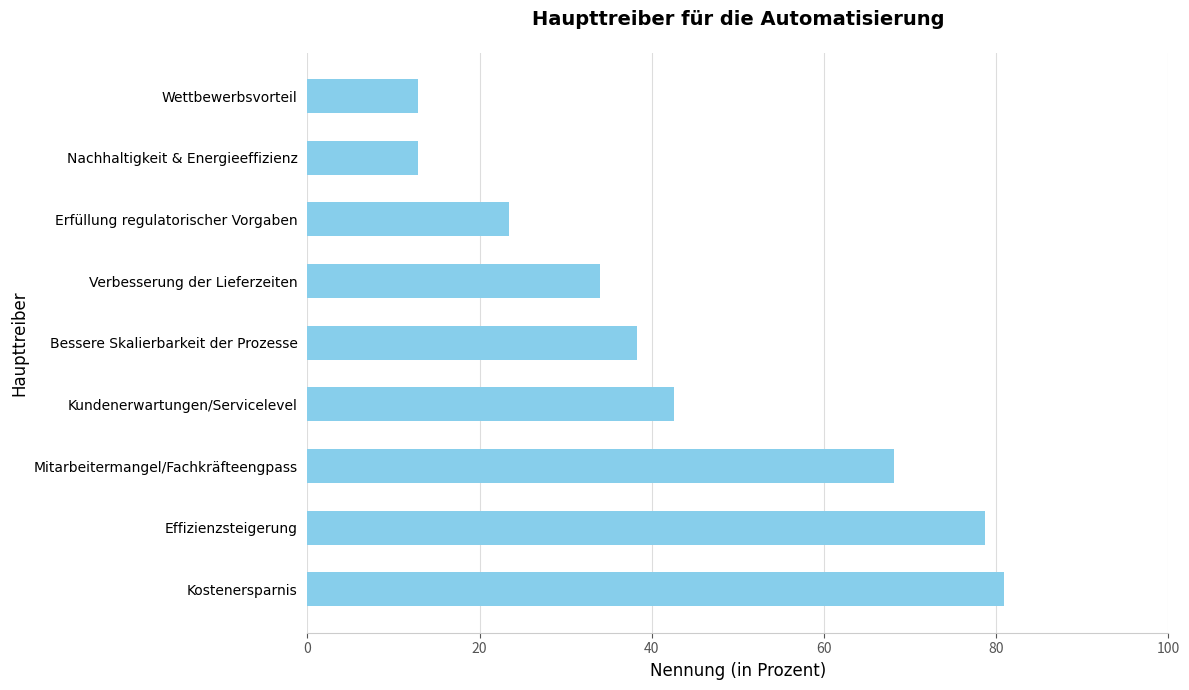

What is the change in value from Effizienzsteigerung to Bessere Skalierbarkeit der Prozesse?

-40.4